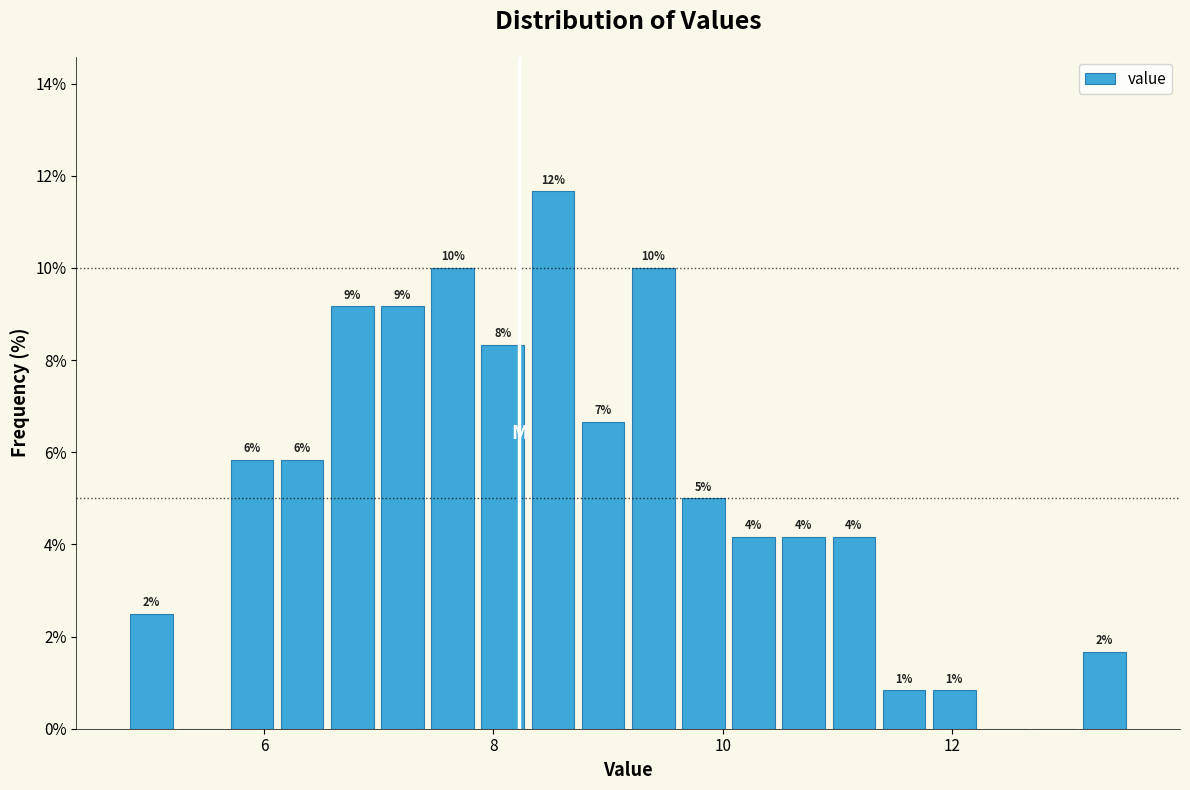

Around what value on the x-axis is the tallest bar? Give the approximate position of its centre, as read against the axis.

8.6